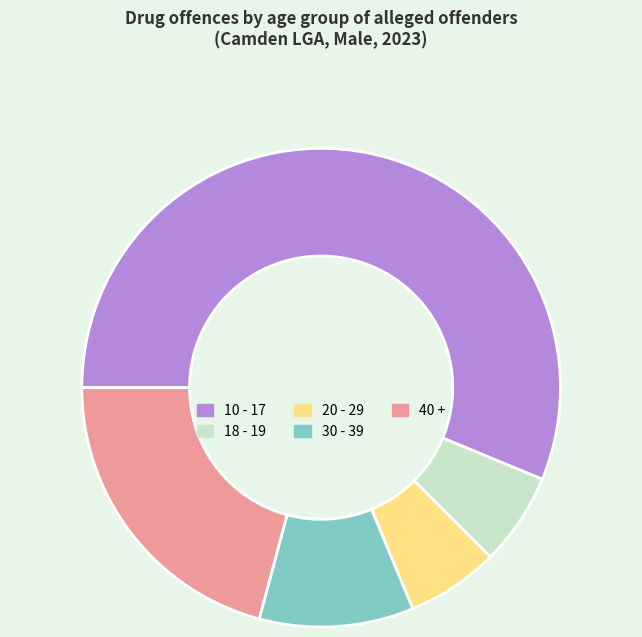

Do 18 - 19 and 10 - 17 together represent more than half of the pie?

Yes